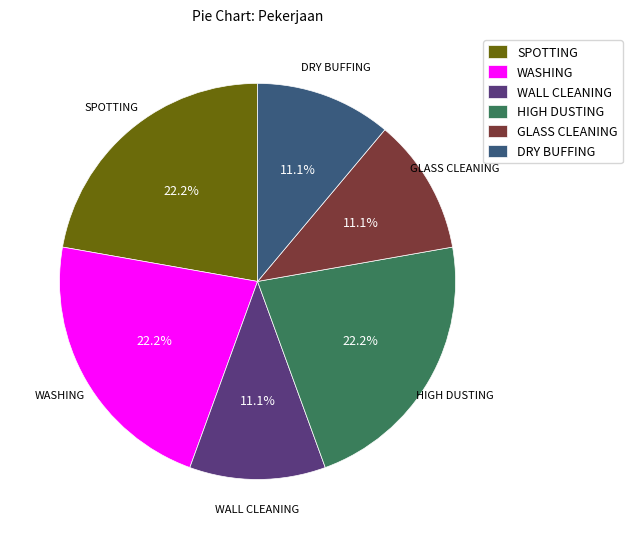

Does HIGH DUSTING represent more than half of the total?

No